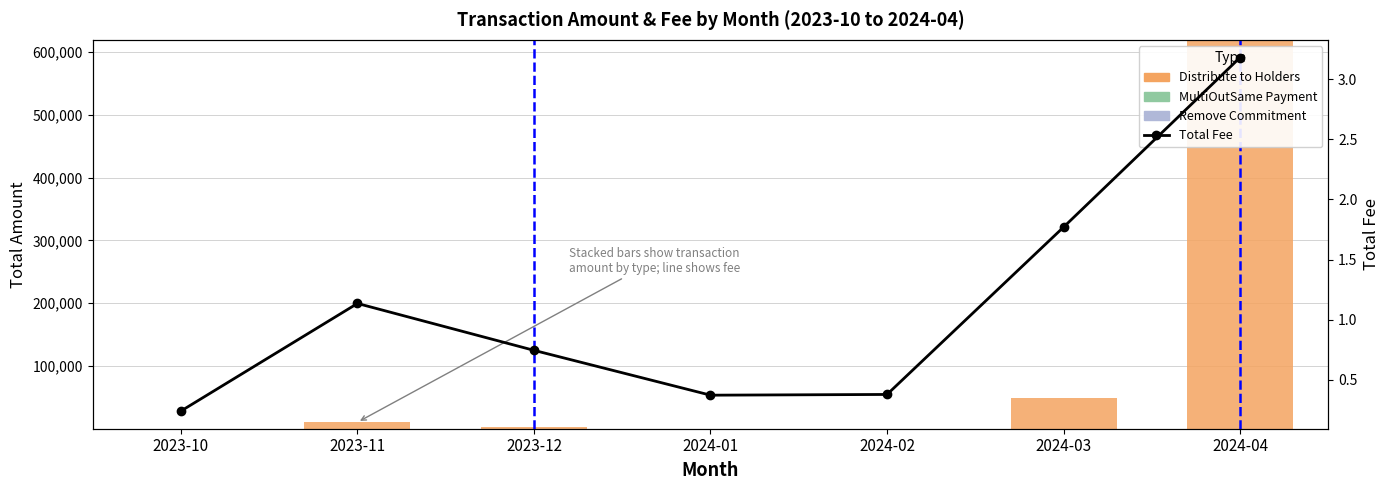

Is it true that MultiOutSame Payment equals 0.0 at 2023-12?

True